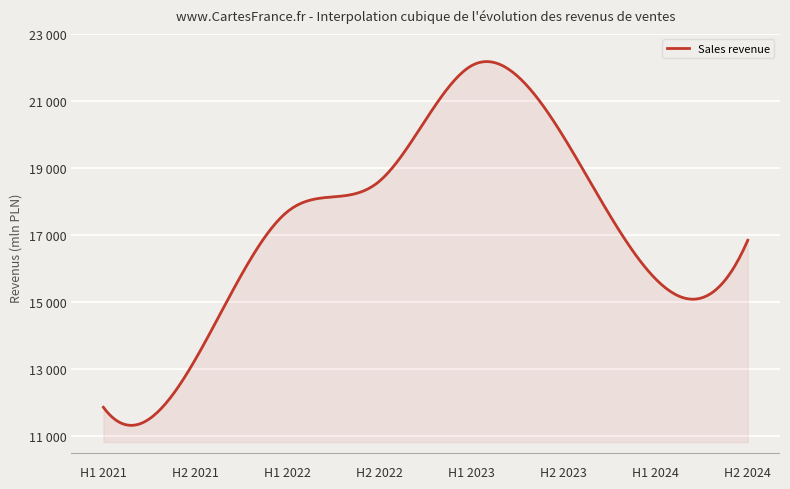

Where is the first local maximum?

H1 2023